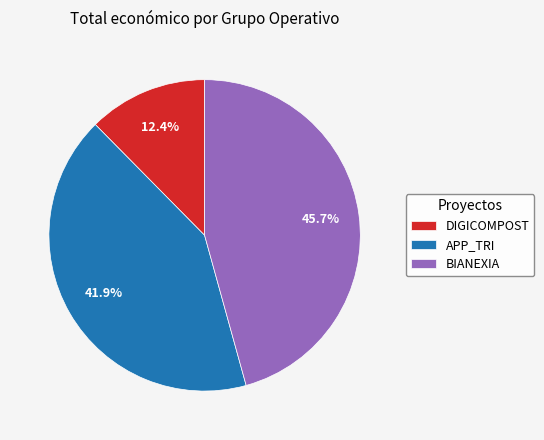

Do BIANEXIA and APP_TRI together represent more than half of the pie?

Yes